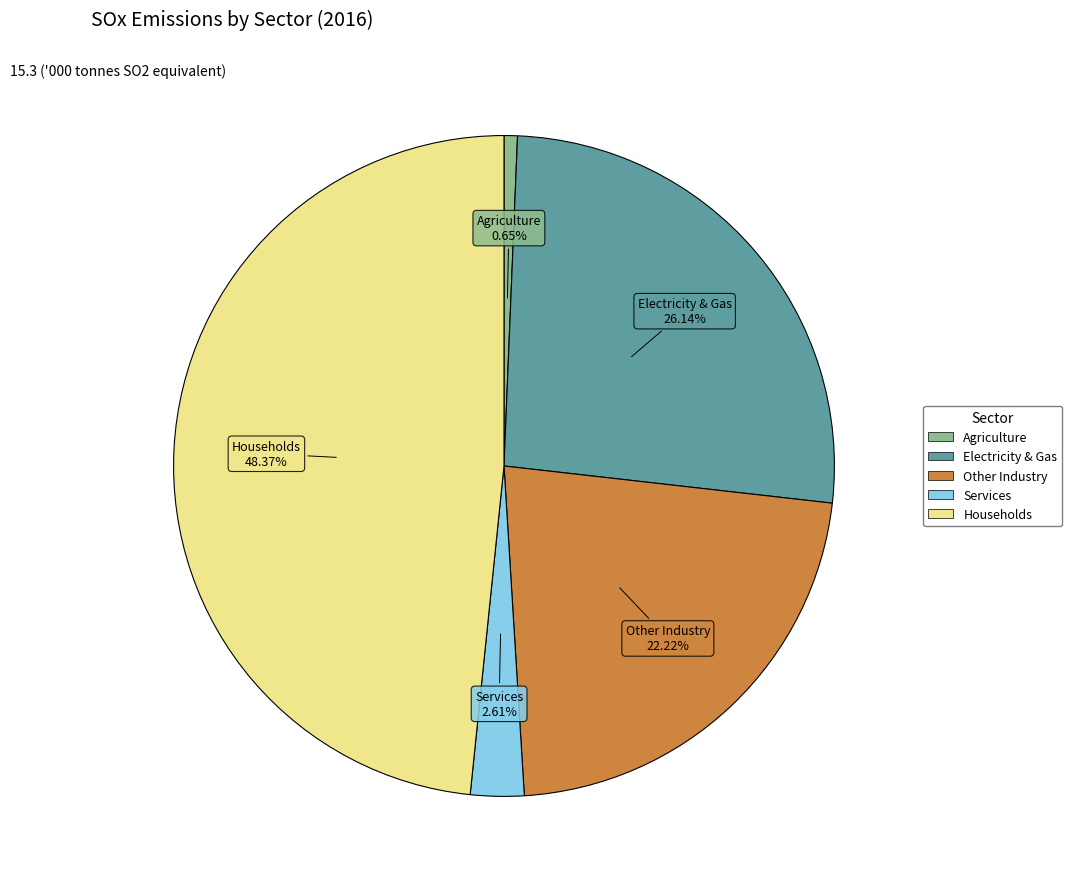

Is there any slice that represents more than half of the pie?

No